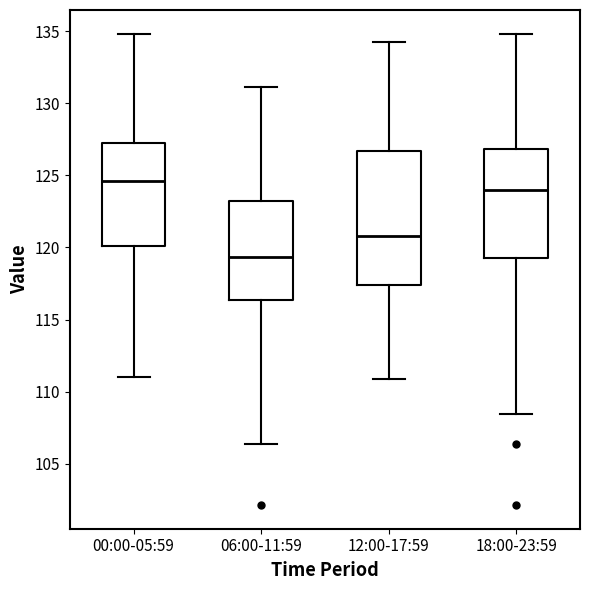

Which box's median line is the lowest?

06:00-11:59